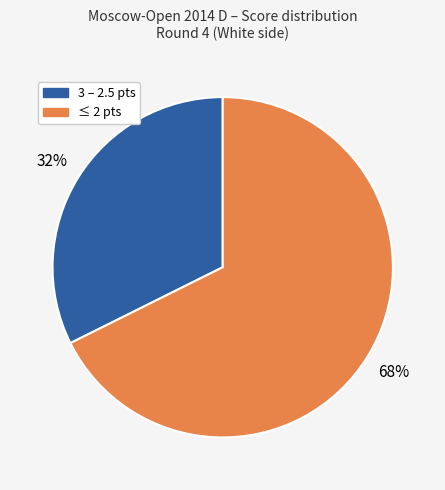

To the nearest percent, what is the average slice percentage?

50%